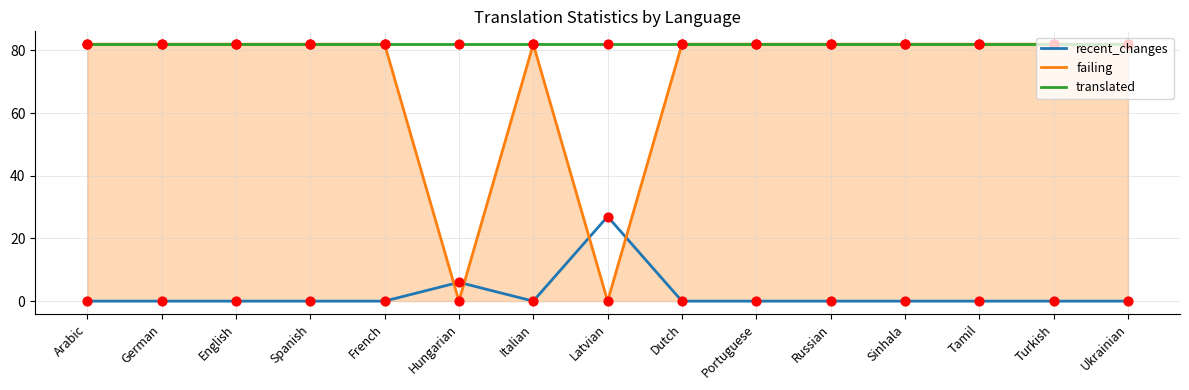

Is the value of translated at English greater than the value of recent_changes at Arabic?

Yes